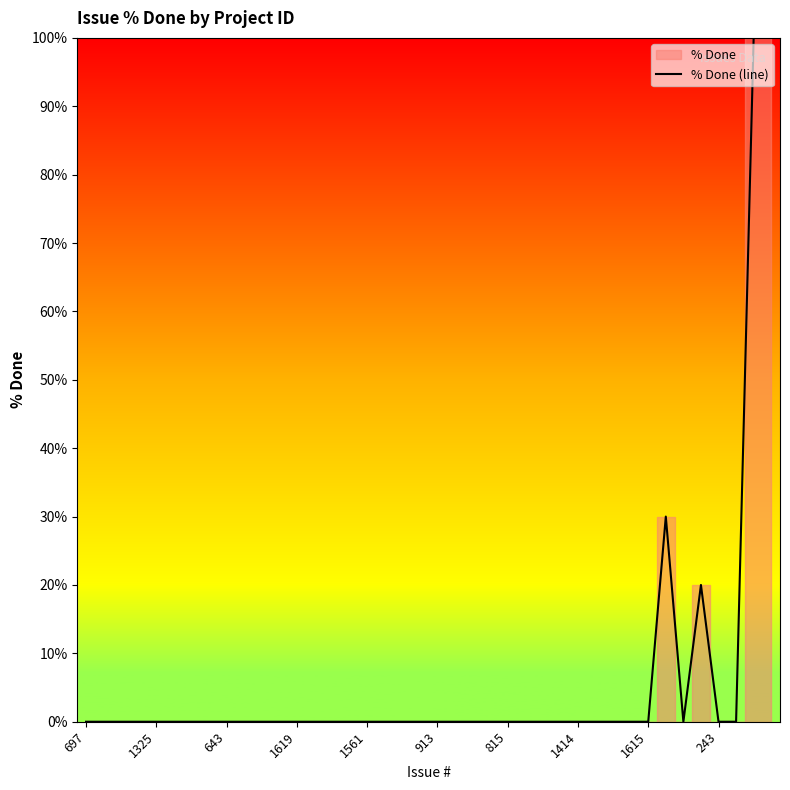

True or false: % Done (line) has a value of 37 at 1619.

False